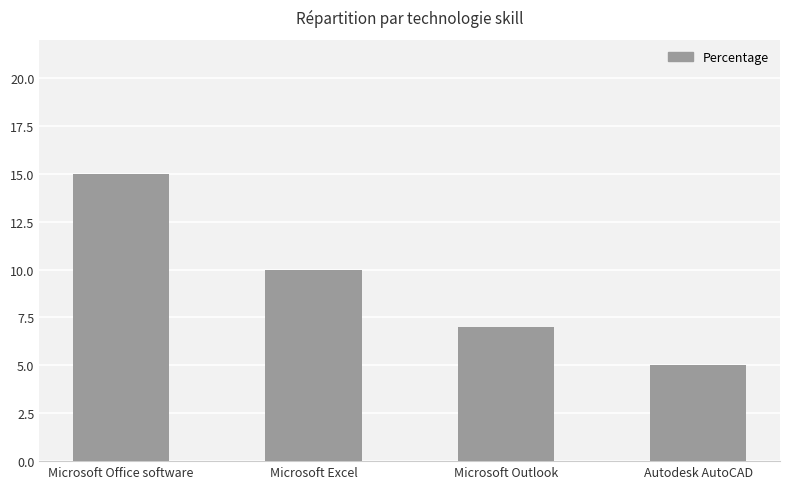

How many data points does each series have?

4